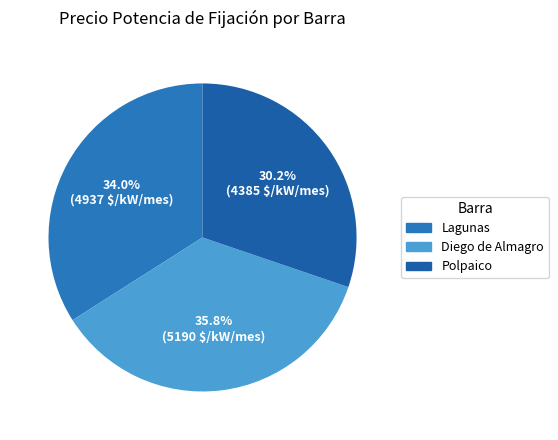

Do Lagunas and Polpaico together represent more than half of the pie?

Yes